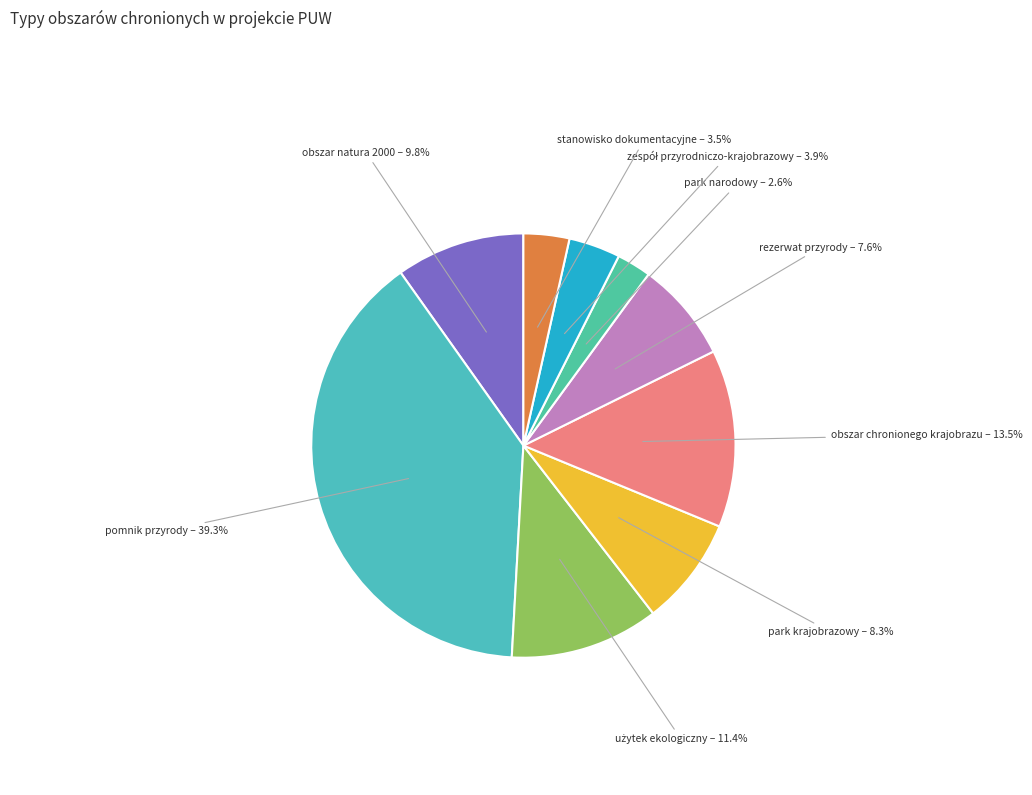

Is it true that rezerwat przyrody is 8% of the pie?

True